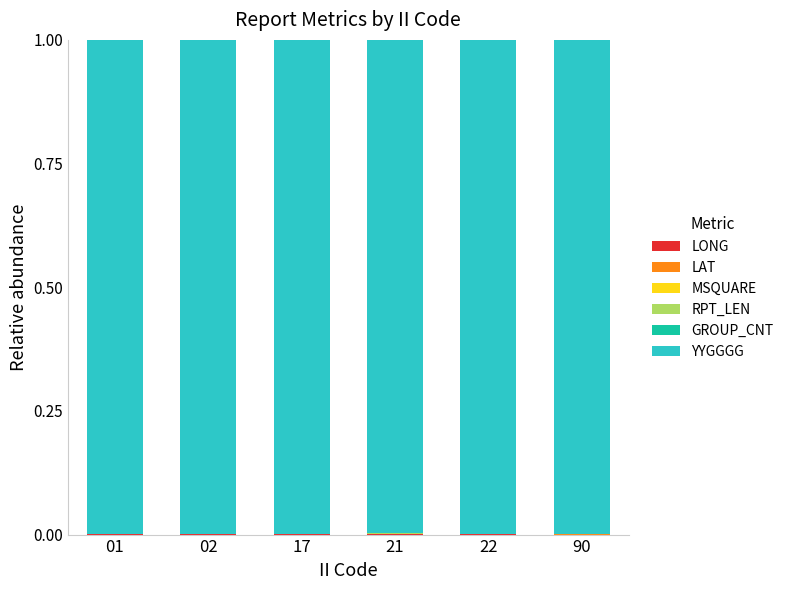

How many categories are shown in the chart?

6